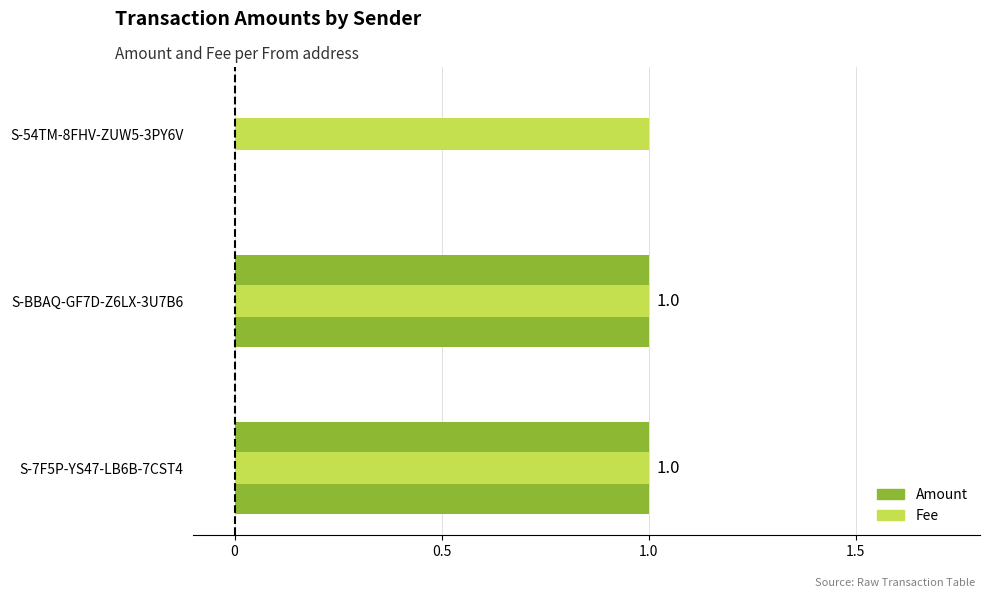

Is it true that Amount equals 1.0 at S-BBAQ-GF7D-Z6LX-3U7B6?

True